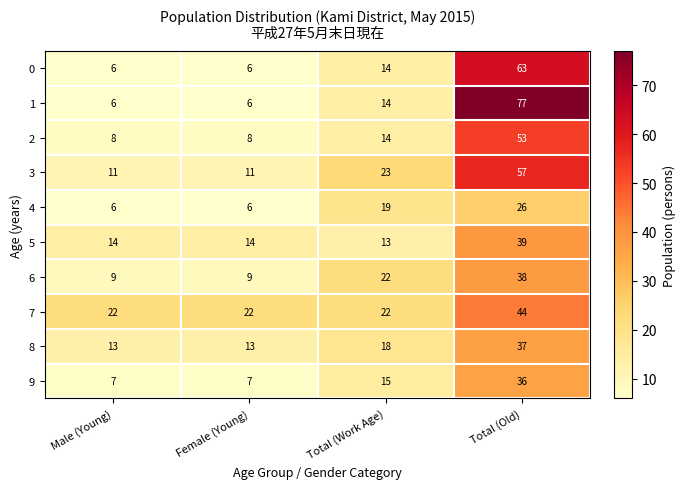

Rank the series by their maximum value, from highest to lowest.

1, 0, 3, 2, 7, 5, 6, 8, 9, 4